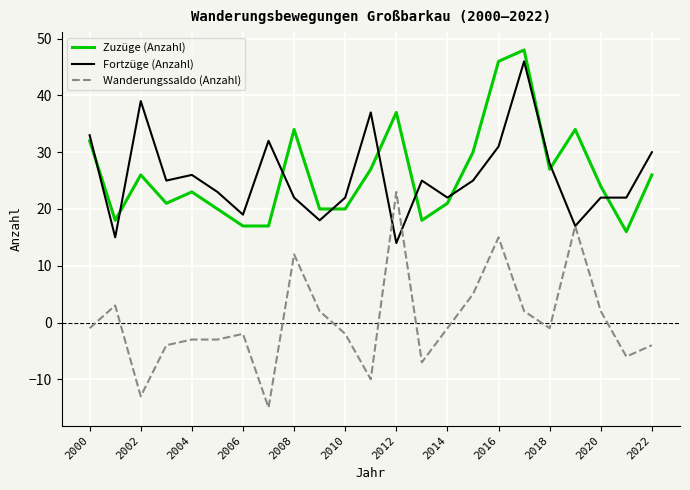

After their last crossing, which series has the higher values: Fortzüge (Anzahl) or Zuzüge (Anzahl)?

Fortzüge (Anzahl)